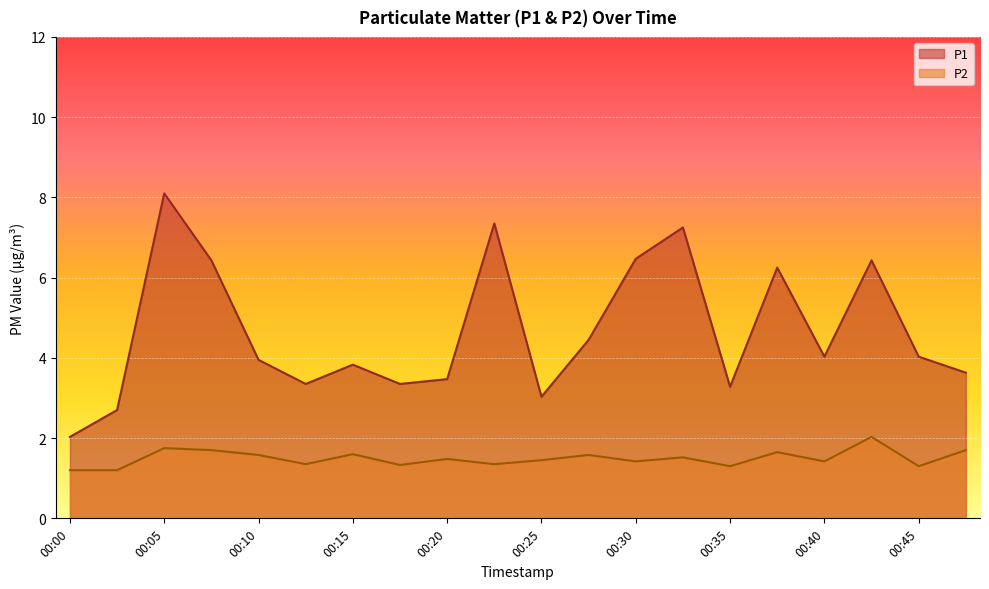

The P1 series shows 3.5 at 00:20. True or false?

True